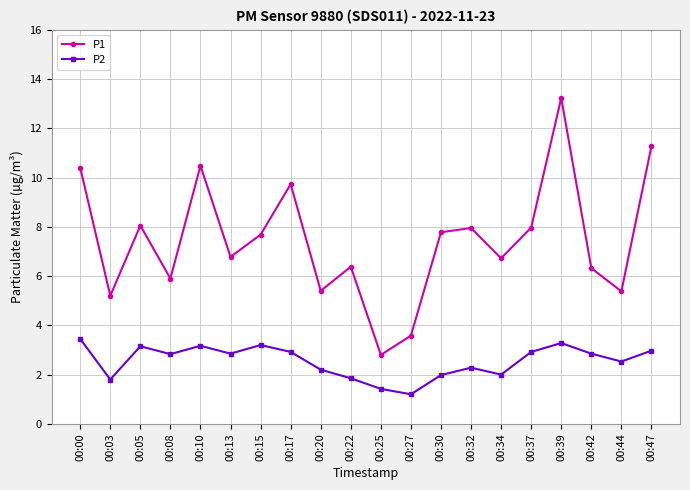

True or false: P2 and P1 cross at least once.

False